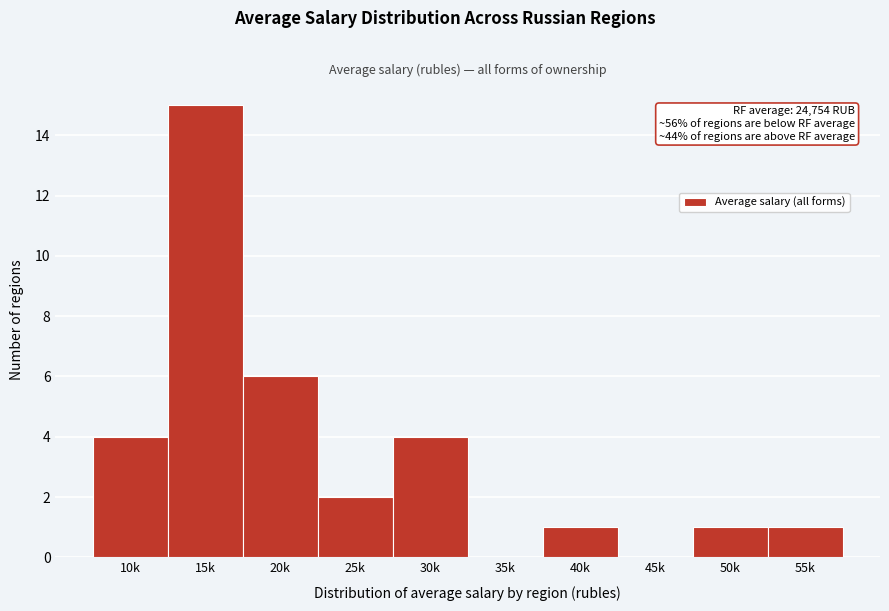

Reading left to right, list all the values displayed in this chart.

10k=4	15k=15	20k=6	25k=2	30k=4	35k=0	40k=1	45k=0	50k=1	55k=1